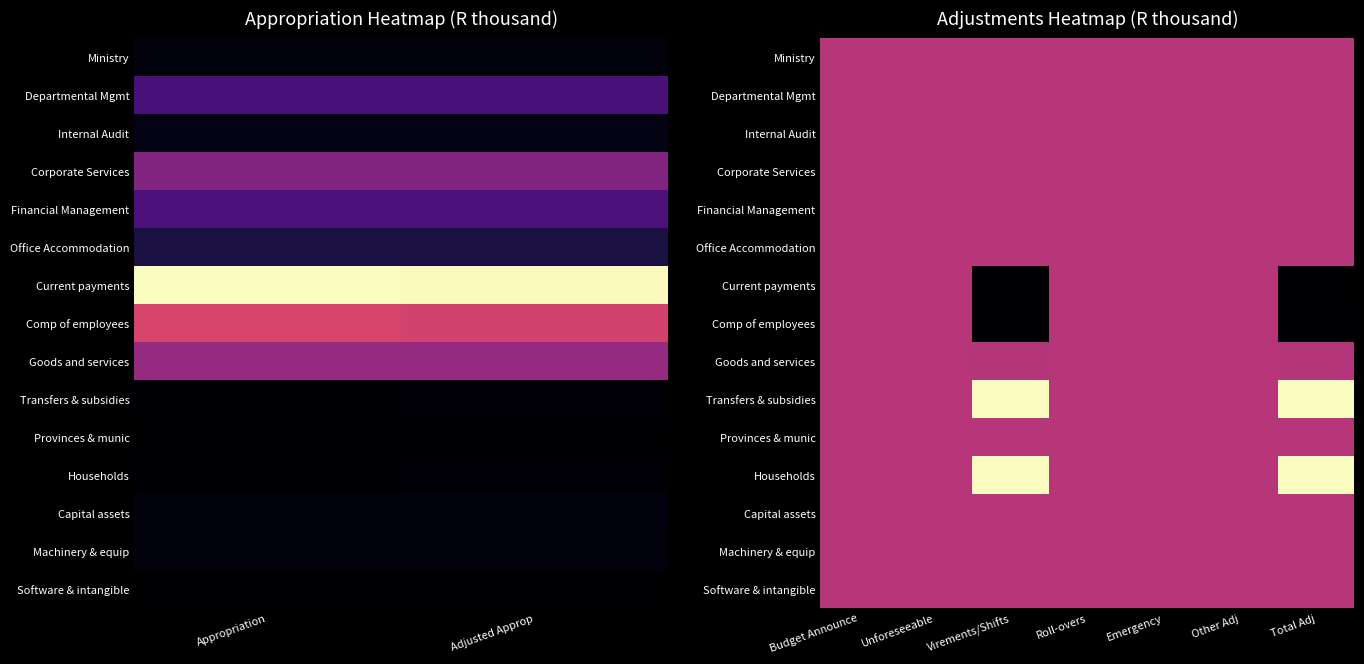

What is the average value of the Current payments series?

-758